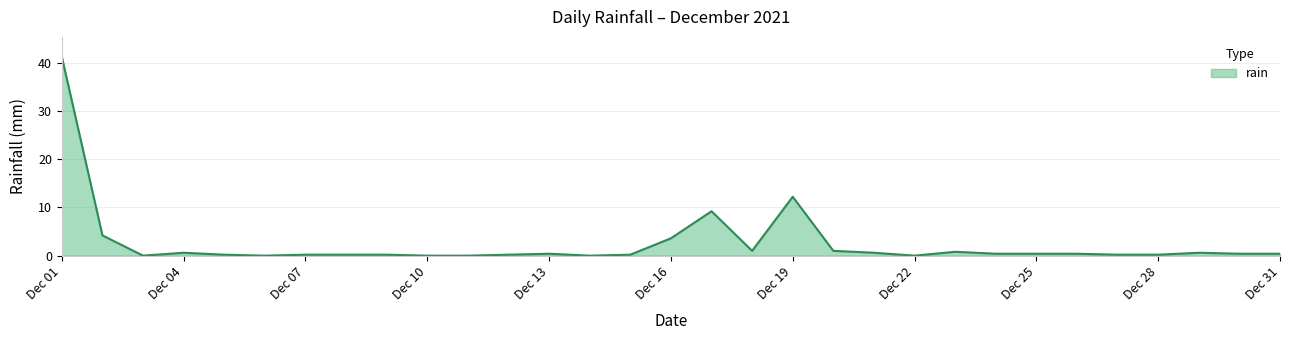

How many series are shown in this chart?

1